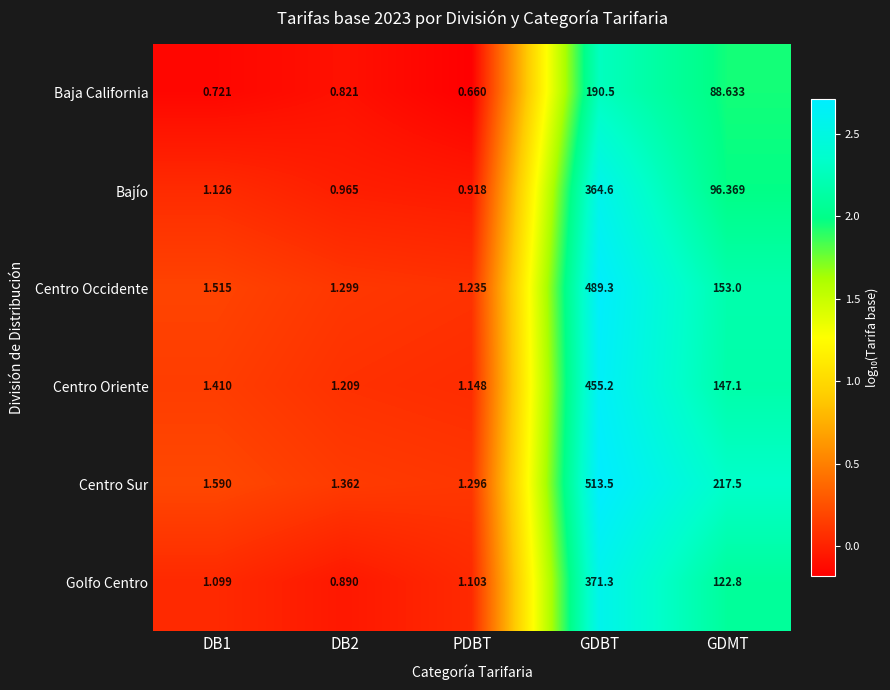

At which label is Baja California closest to 95?

GDMT